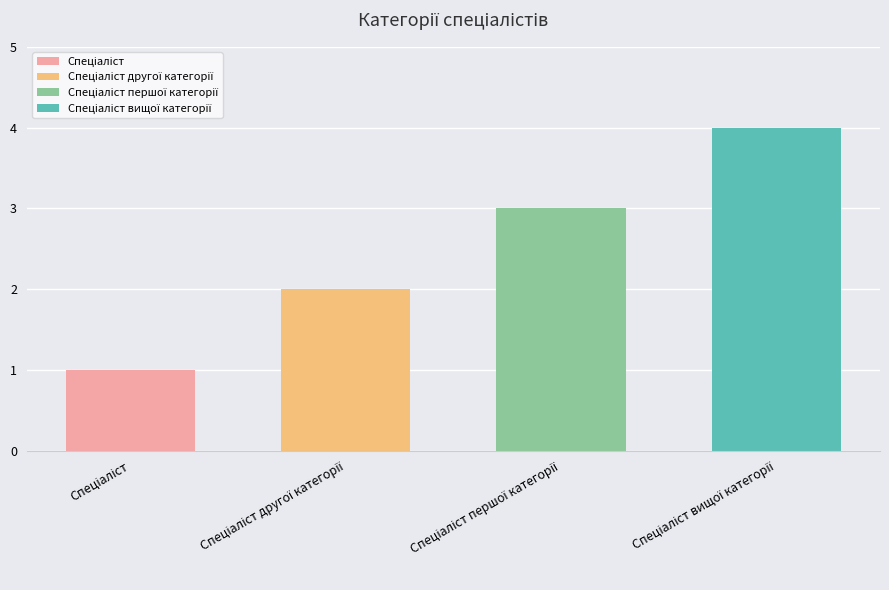

Where does the data first go above 3?

Спеціаліст вищої категорії